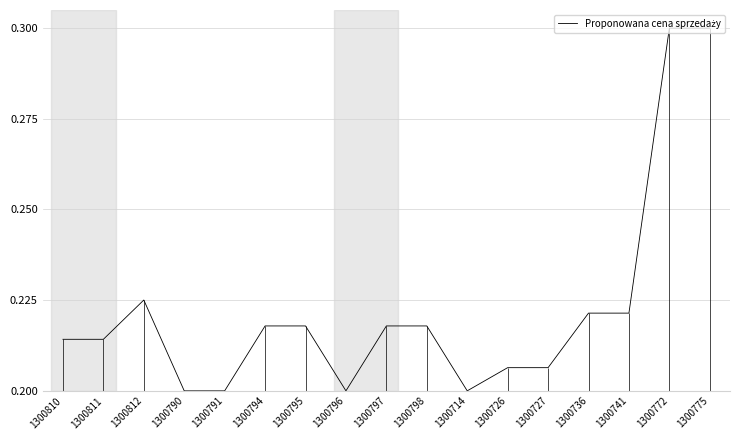

Where is the data nearest to the value 0?

1300790